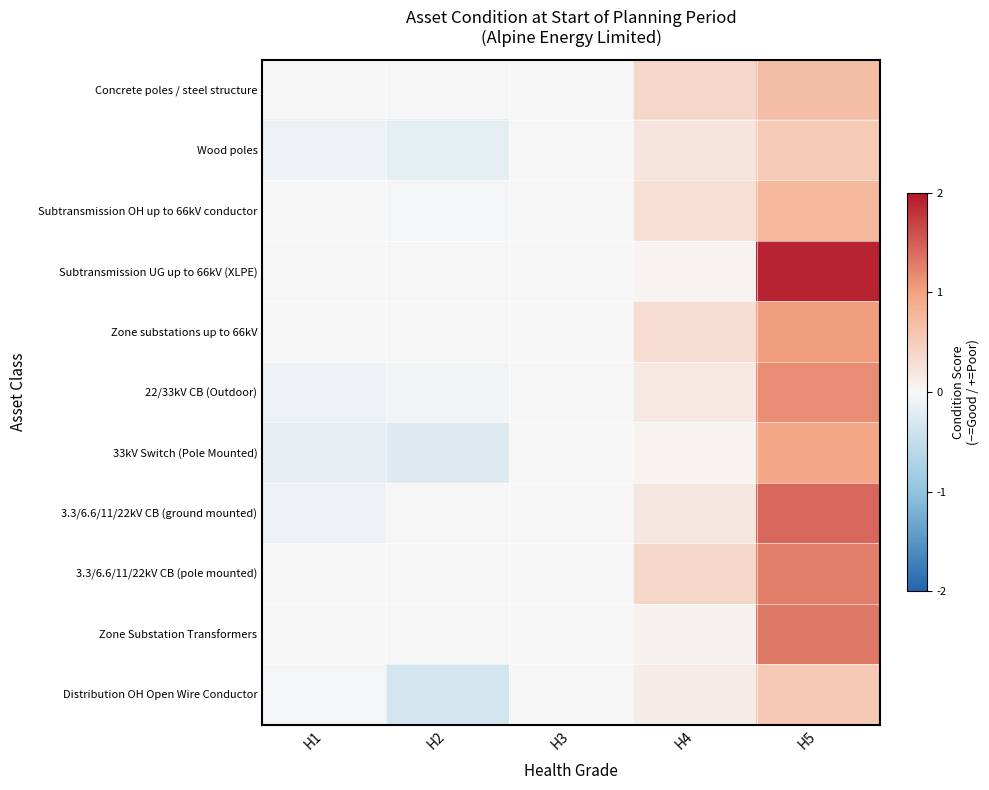

Rank the series by their maximum value, from lowest to highest.

Wood poles, Distribution OH Open Wire Conductor, Concrete poles / steel structure, Subtransmission OH up to 66kV conductor, 33kV Switch (Pole Mounted), Zone substations up to 66kV, 22/33kV CB (Outdoor), 3.3/6.6/11/22kV CB (pole mounted), Zone Substation Transformers, 3.3/6.6/11/22kV CB (ground mounted), Subtransmission UG up to 66kV (XLPE)